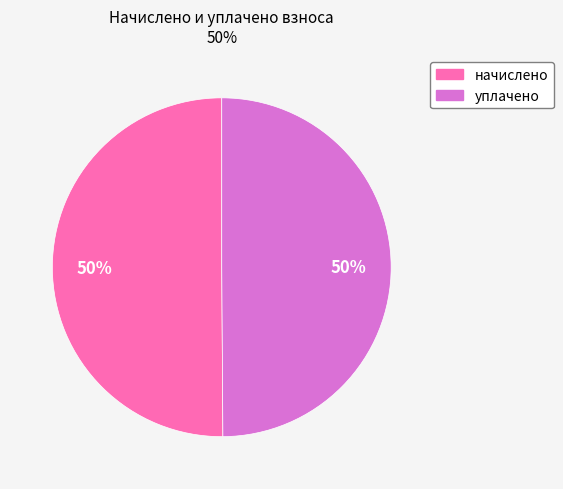

Count the number of slices in the pie.

2